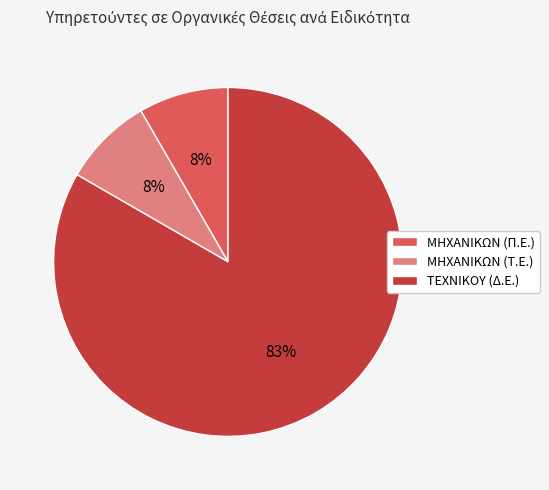

Does ΤΕΧΝΙΚΟΥ (Δ.Ε.) represent more than half of the total?

Yes